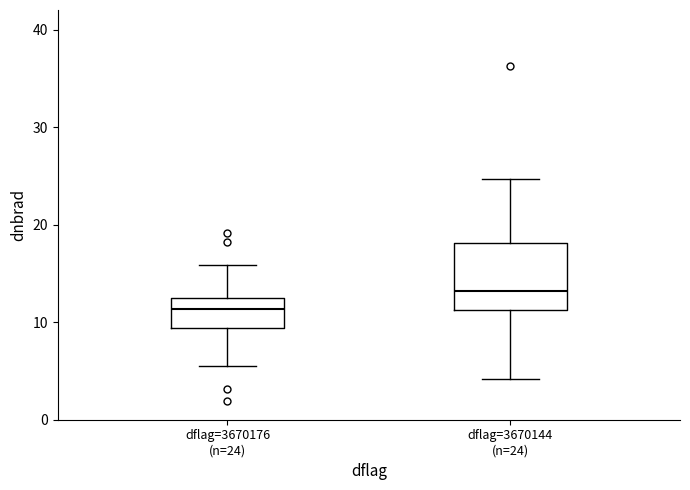

Which box has the highest median line?

dflag=3670144 (n=24)